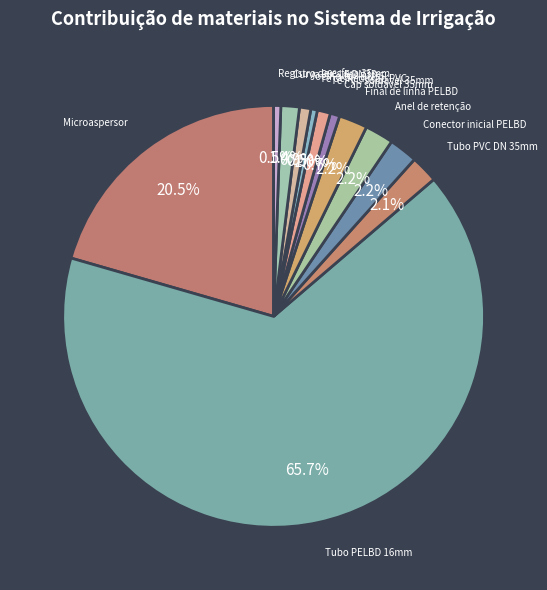

To the nearest percent, what is the difference between the largest and smallest slice percentages?

65%